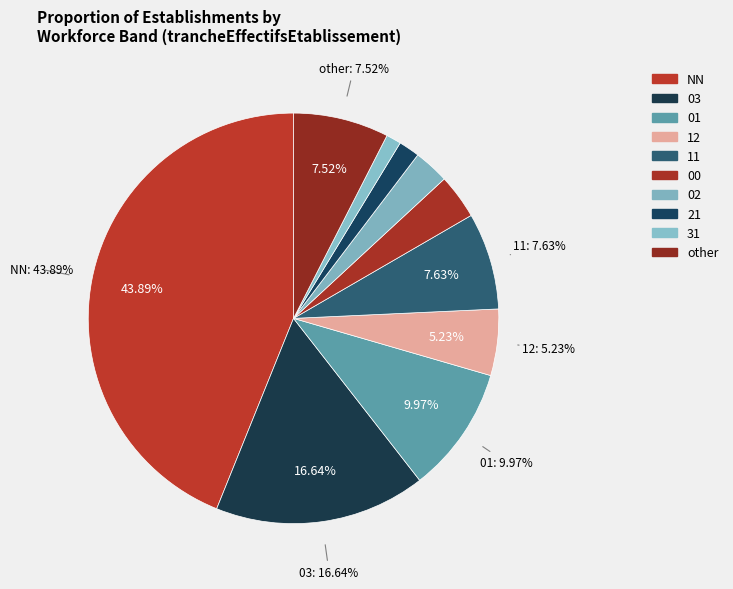

Rank the categories by value from highest to lowest.

NN, 03, 01, 11, other, 12, 00, 02, 21, 31